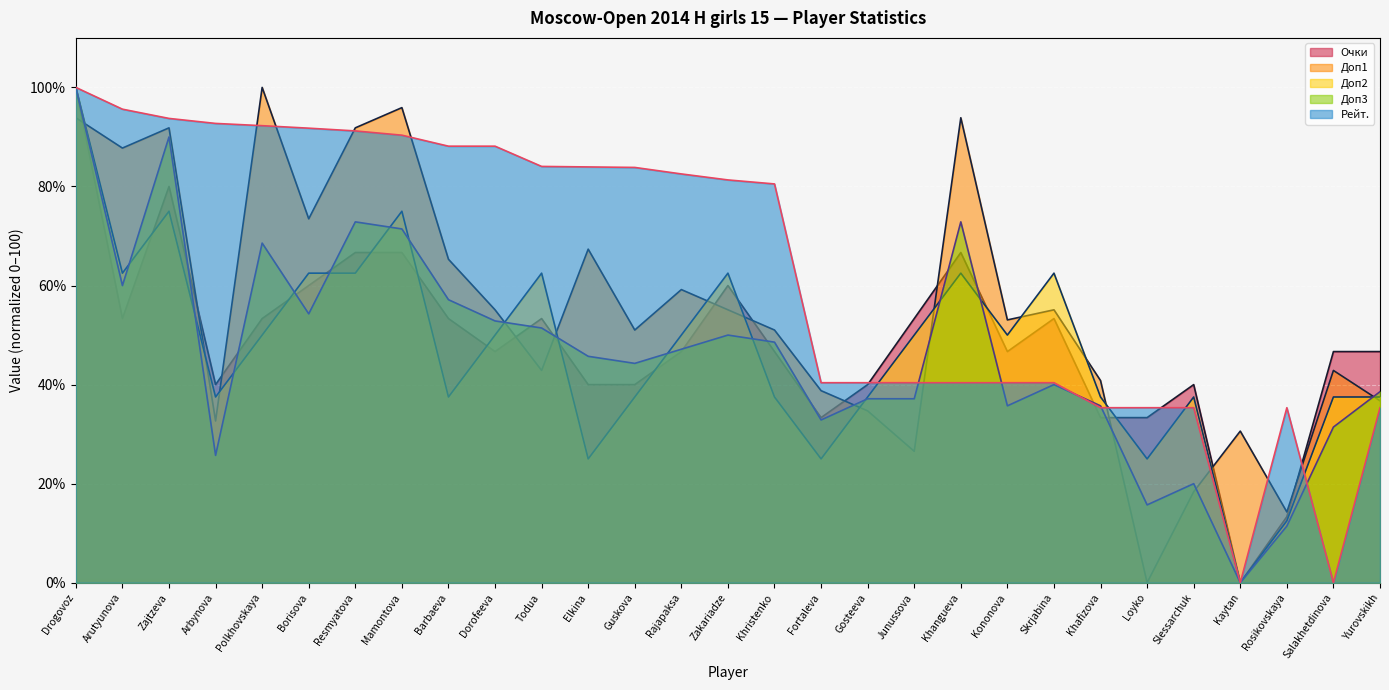

What is the greatest value displayed?

100.0